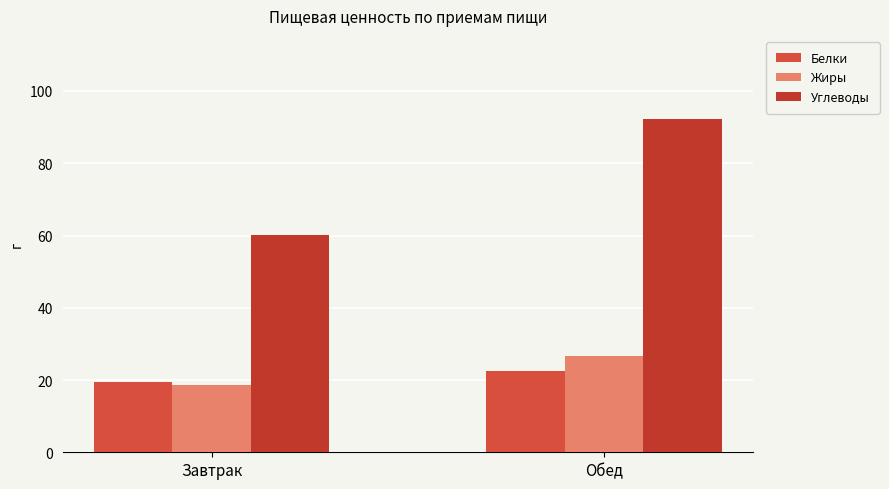

How many bars are there in each group?

3